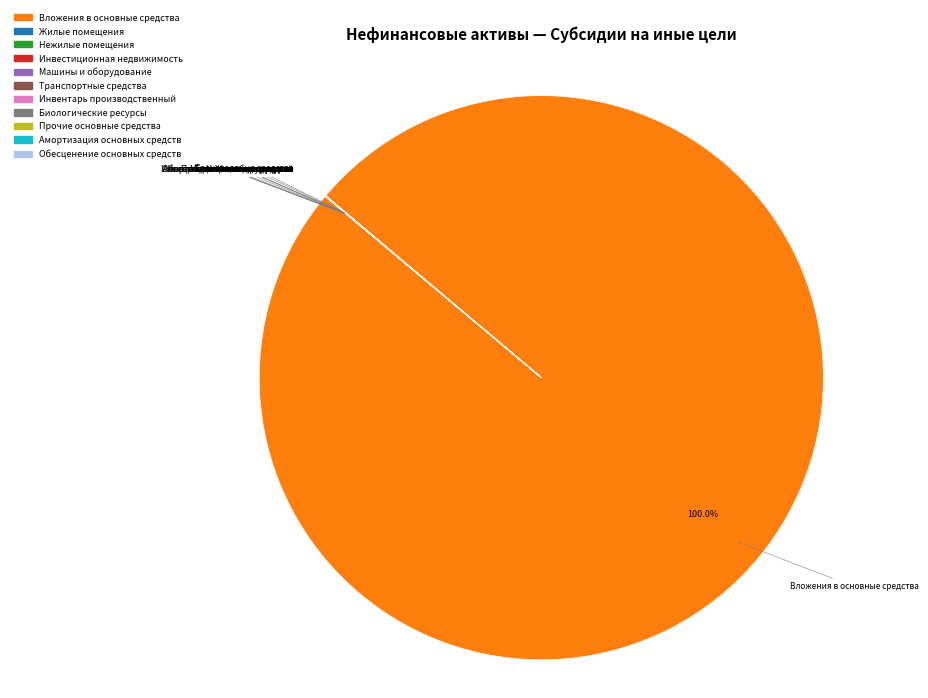

What is the largest slice in the pie chart?

Вложения в основные средства